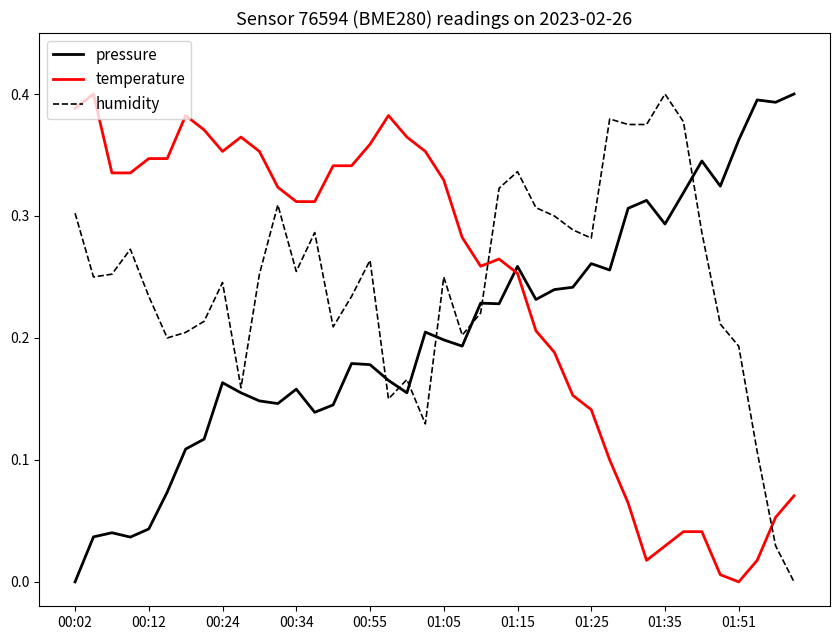

How many times do pressure and temperature cross each other?

1